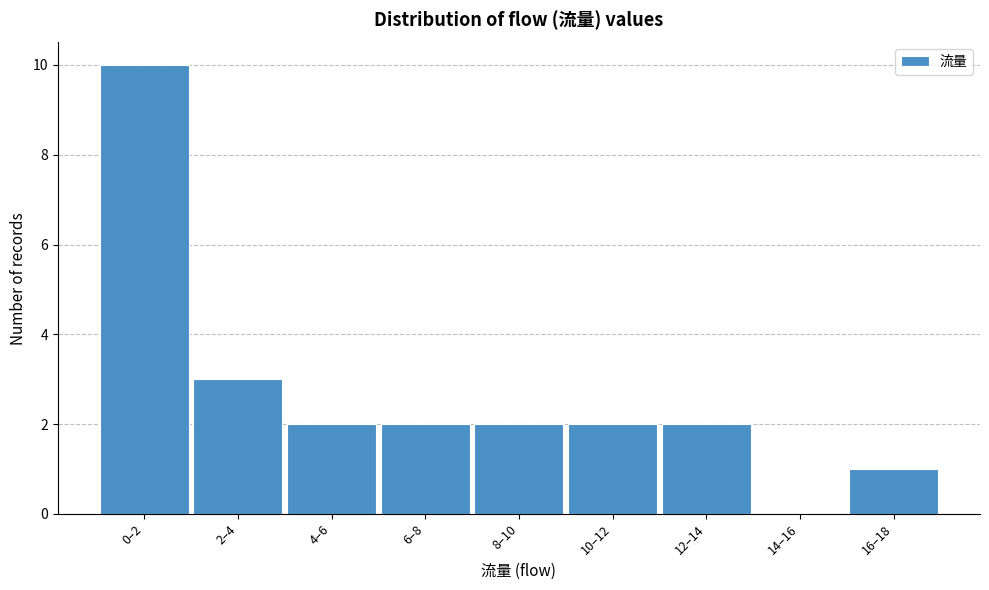

Reading left to right, transcribe all the data shown in this chart.

0–2=10	2–4=3	4–6=2	6–8=2	8–10=2	10–12=2	12–14=2	14–16=0	16–18=1